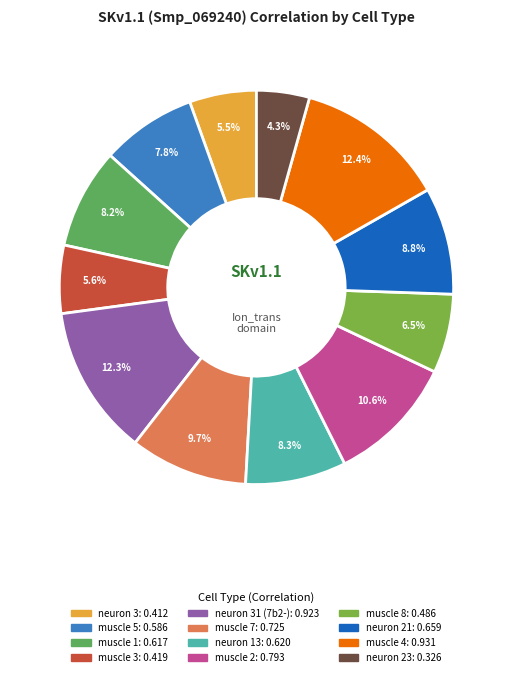

Is there a majority slice in this chart?

No